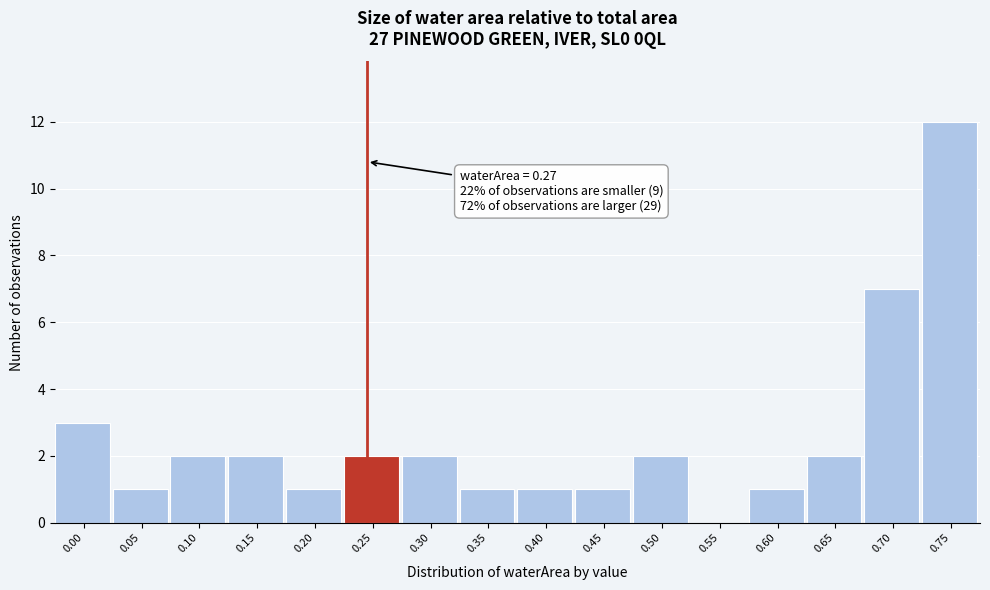

Reading left to right, extract all data points from this chart.

0.00=3	0.05=1	0.10=2	0.15=2	0.20=1	0.25=2	0.30=2	0.35=1	0.40=1	0.45=1	0.50=2	0.55=0	0.60=1	0.65=2	0.70=7	0.75=12